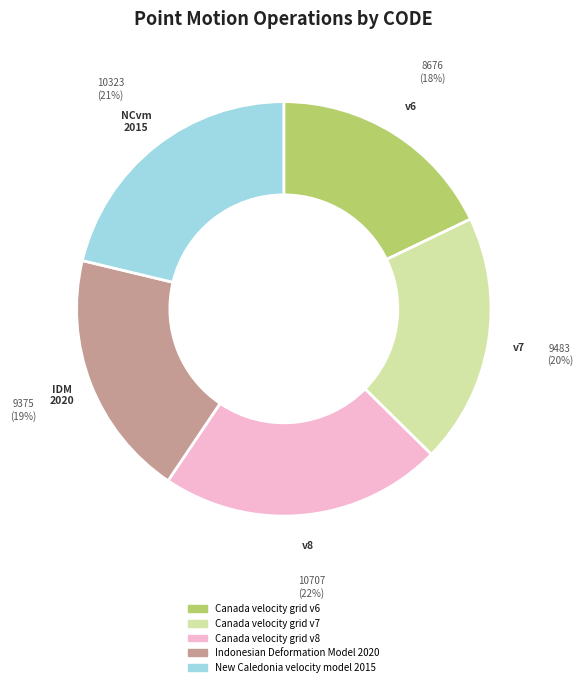

True or false: Indonesian Deformation Model 2020 accounts for 27% of the total.

False